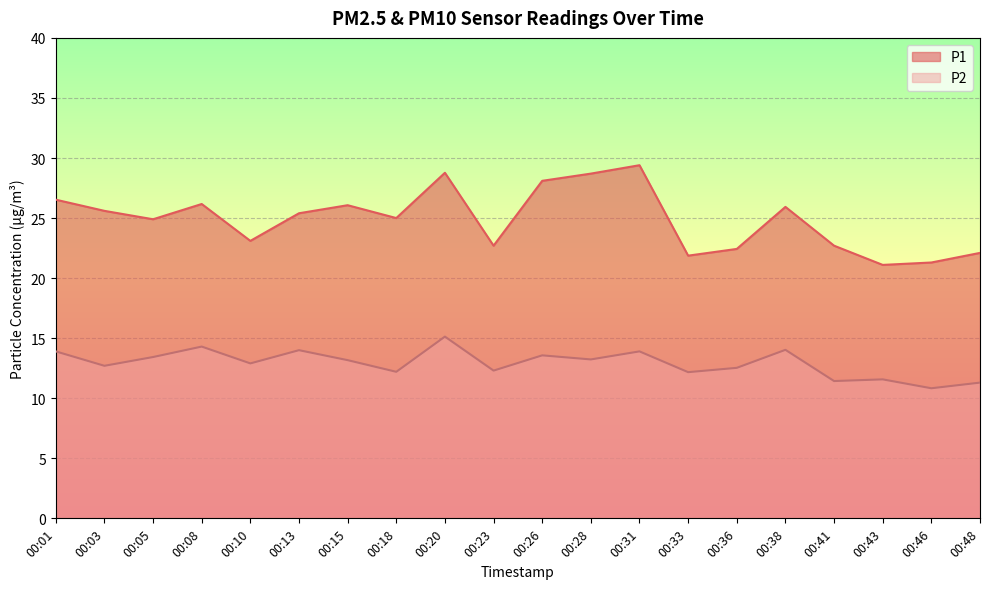

What is the difference between the highest and lowest values at 00:05?

11.5